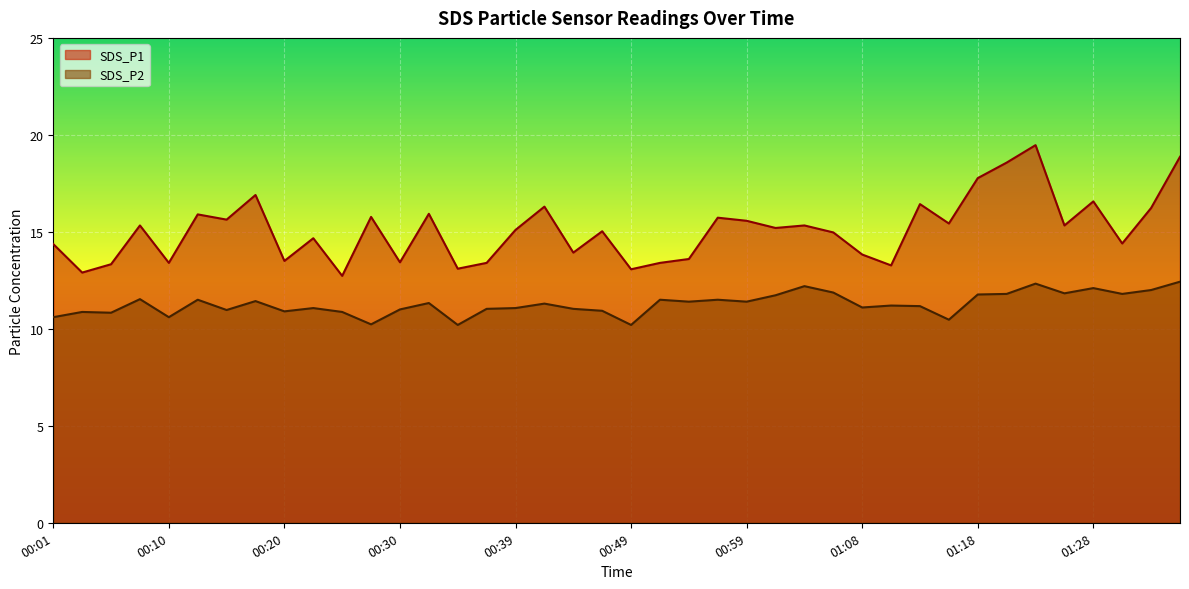

How many data points does each series have?

40